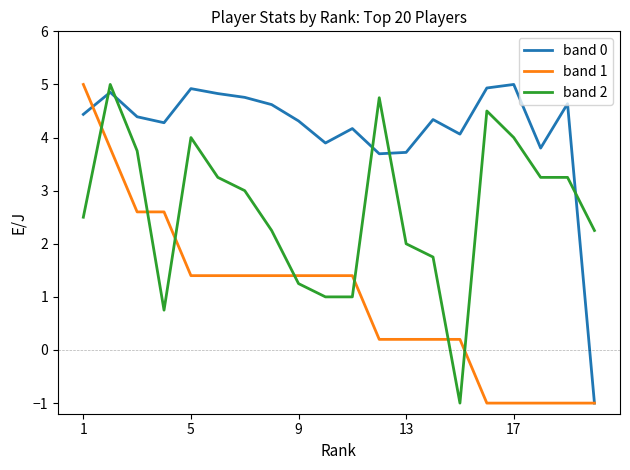

What is the smallest value displayed?

-1.0